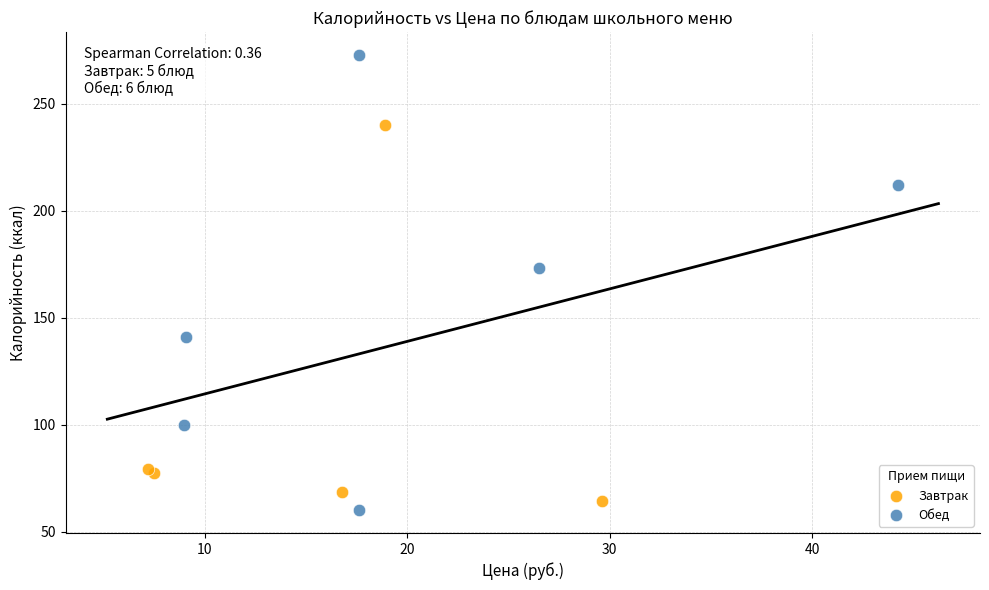

Which series contains the highest Y value?

Обед